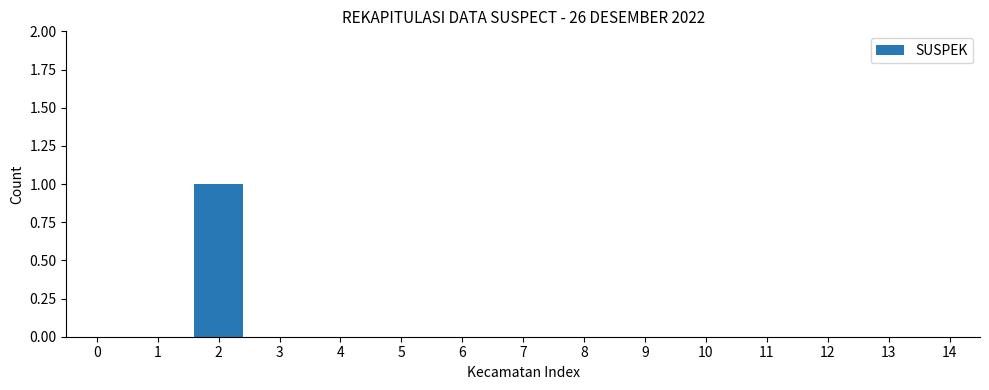

Reading right to left, extract all data points from this chart.

14=0	13=0	12=0	11=0	10=0	9=0	8=0	7=0	6=0	5=0	4=0	3=0	2=1	1=0	0=0